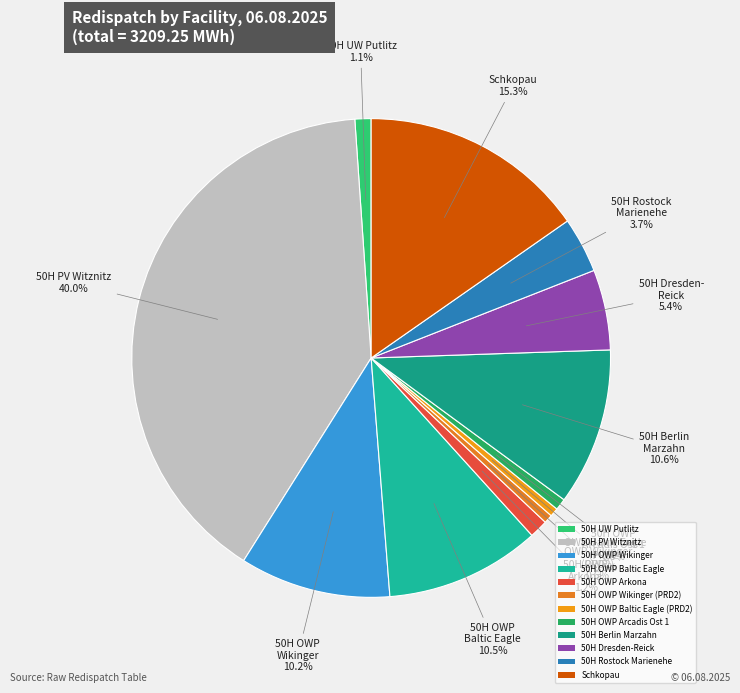

What percentage is the 50H Rostock Marienehe slice, to the nearest percent?

4%